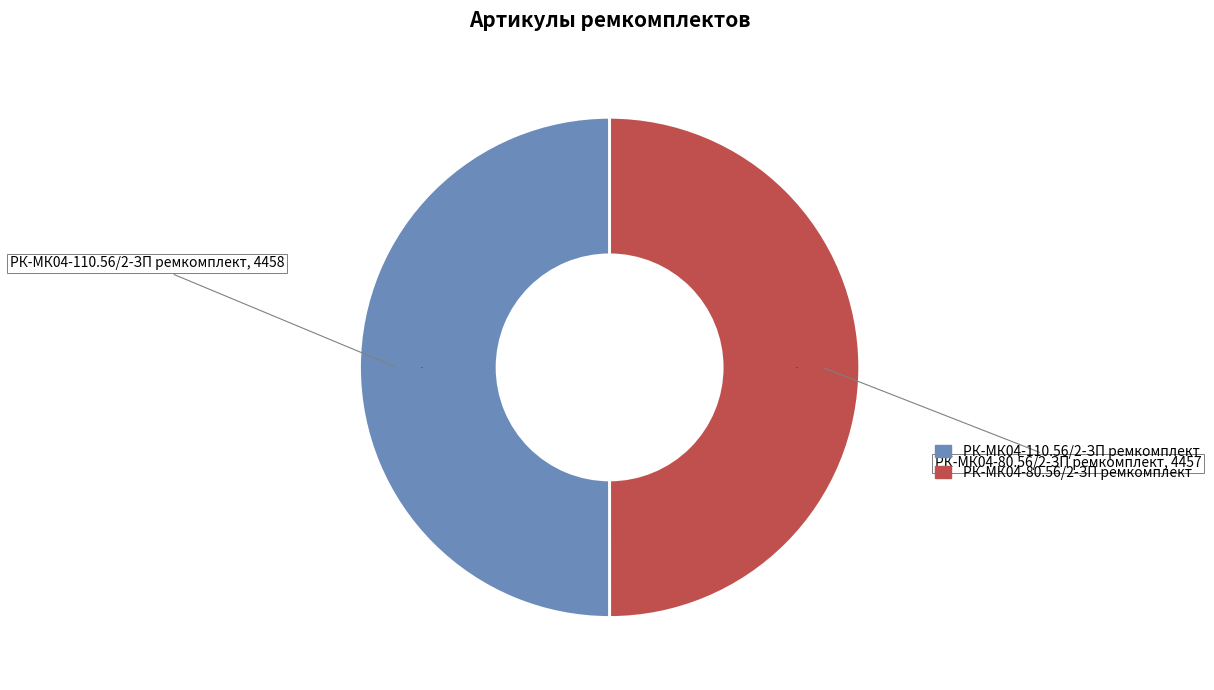

Is it true that РК-МК04-80.56/2-ЗП ремкомплект is 65% of the pie?

False